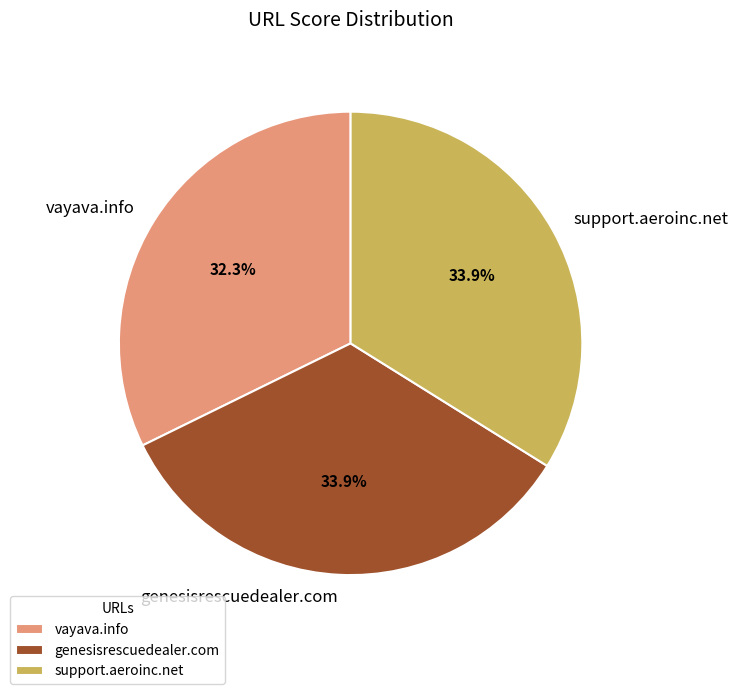

How much of the chart is everything except genesisrescuedealer.com?

66.1%